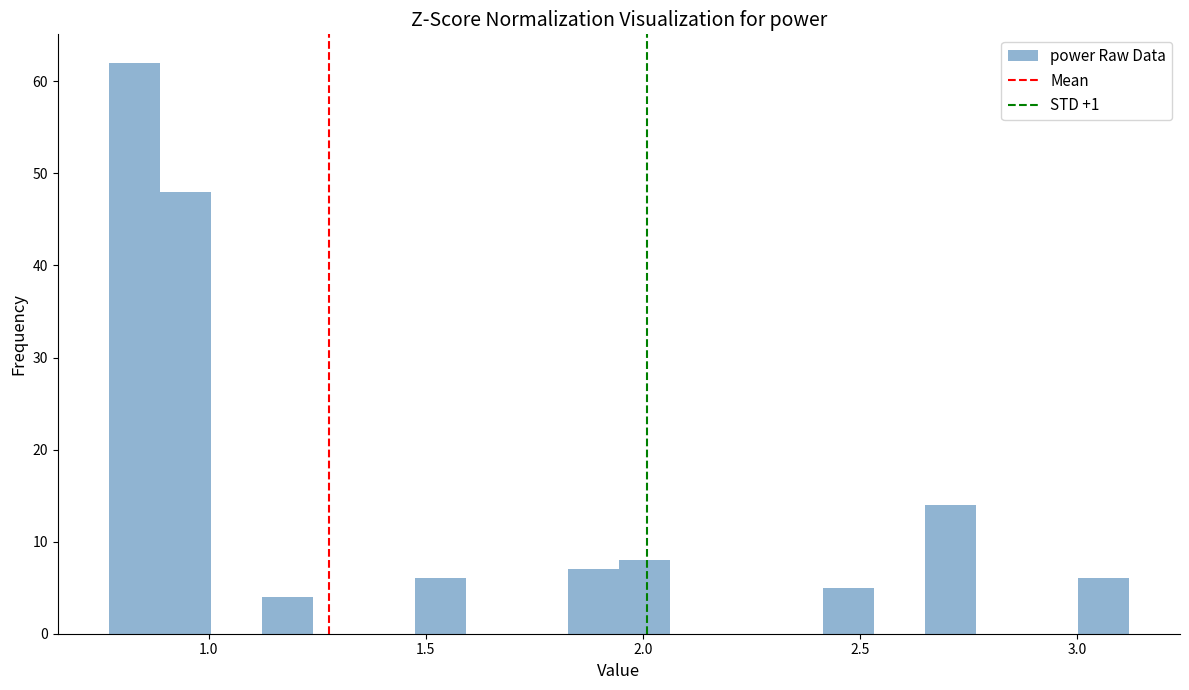

Read against the x-axis, roughly where is the centre of the tallest bar?

0.85